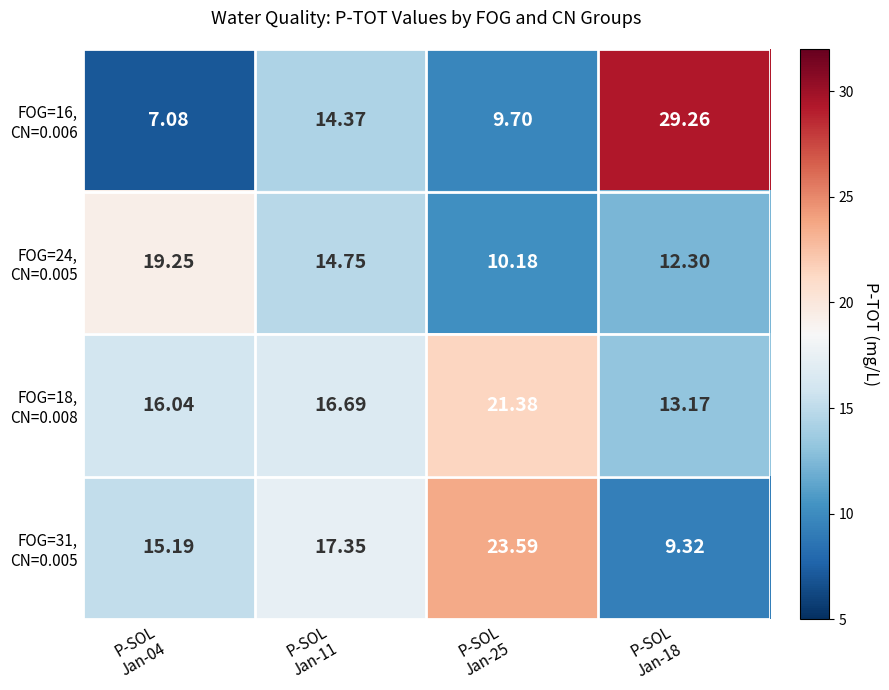

At how many categories does at least one series exceed 23?

2